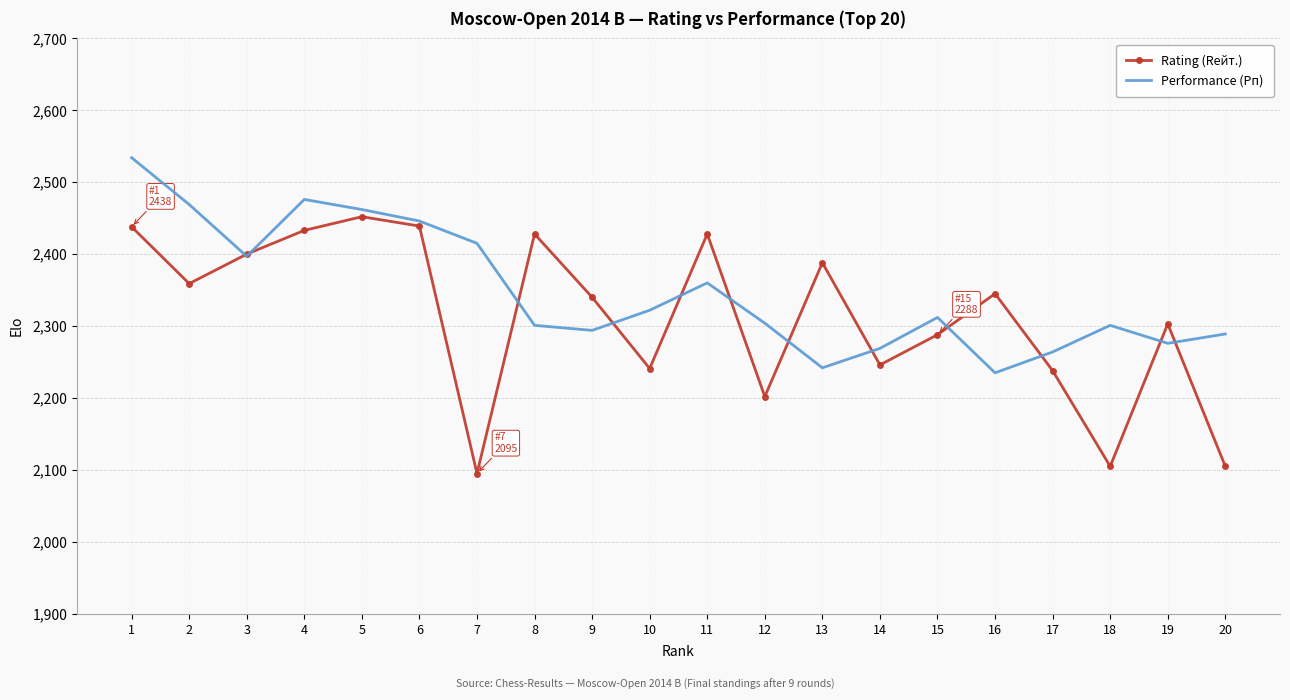

What is the sum of the Rating (Rейт.) values at 8 and 12?

4630